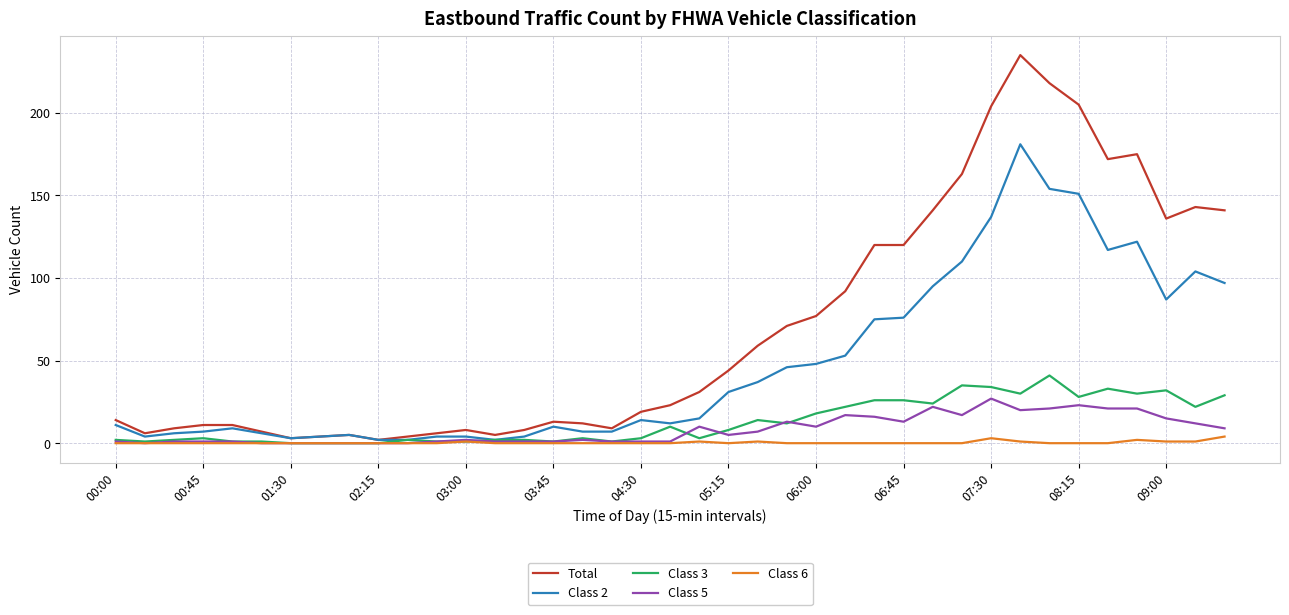

Rank the series by their maximum value, from highest to lowest.

Total, Class 2, Class 3, Class 5, Class 6